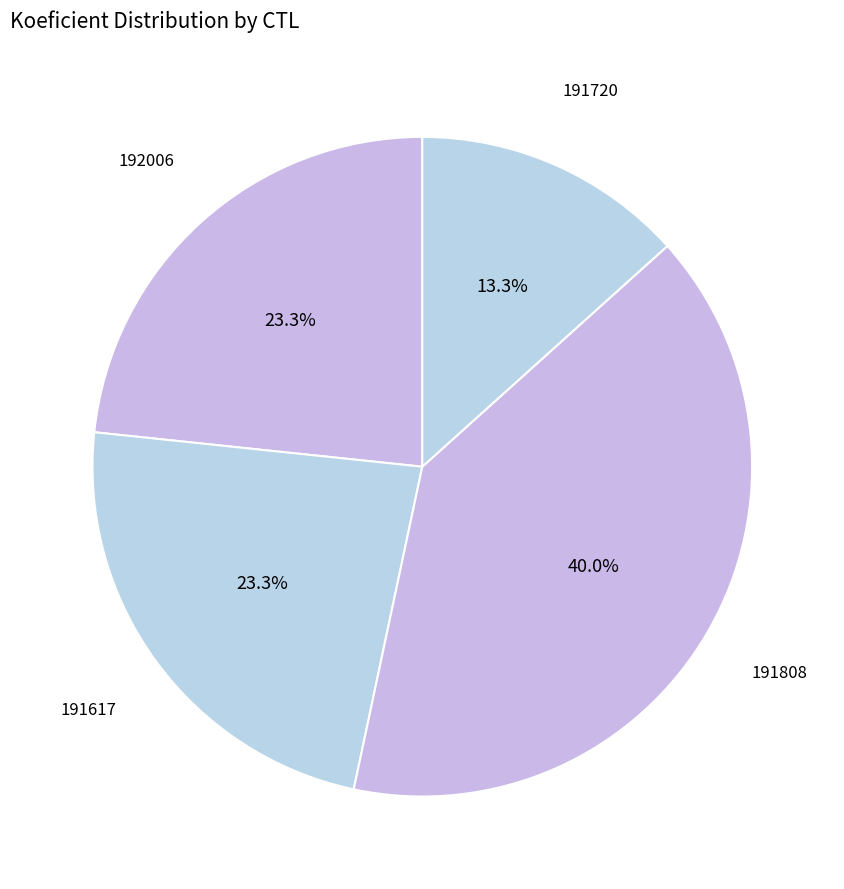

Is there any slice that represents more than half of the pie?

No